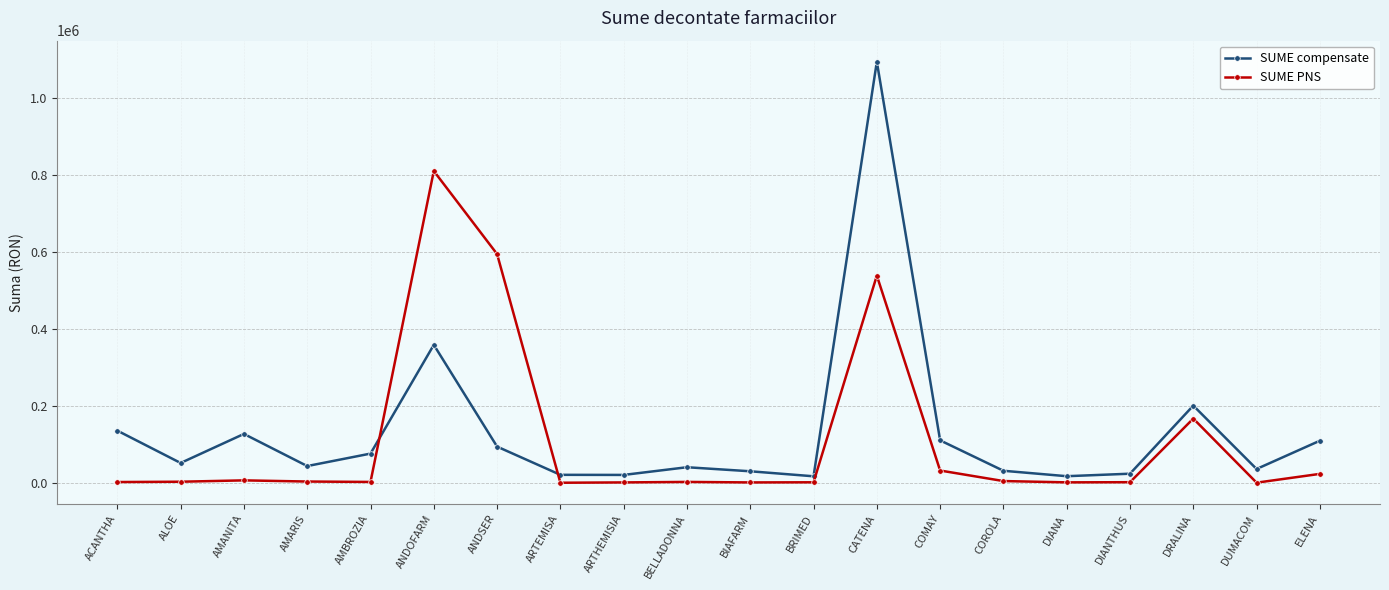

What is the value of the SUME PNS point at the 16th from the left?

1128.2